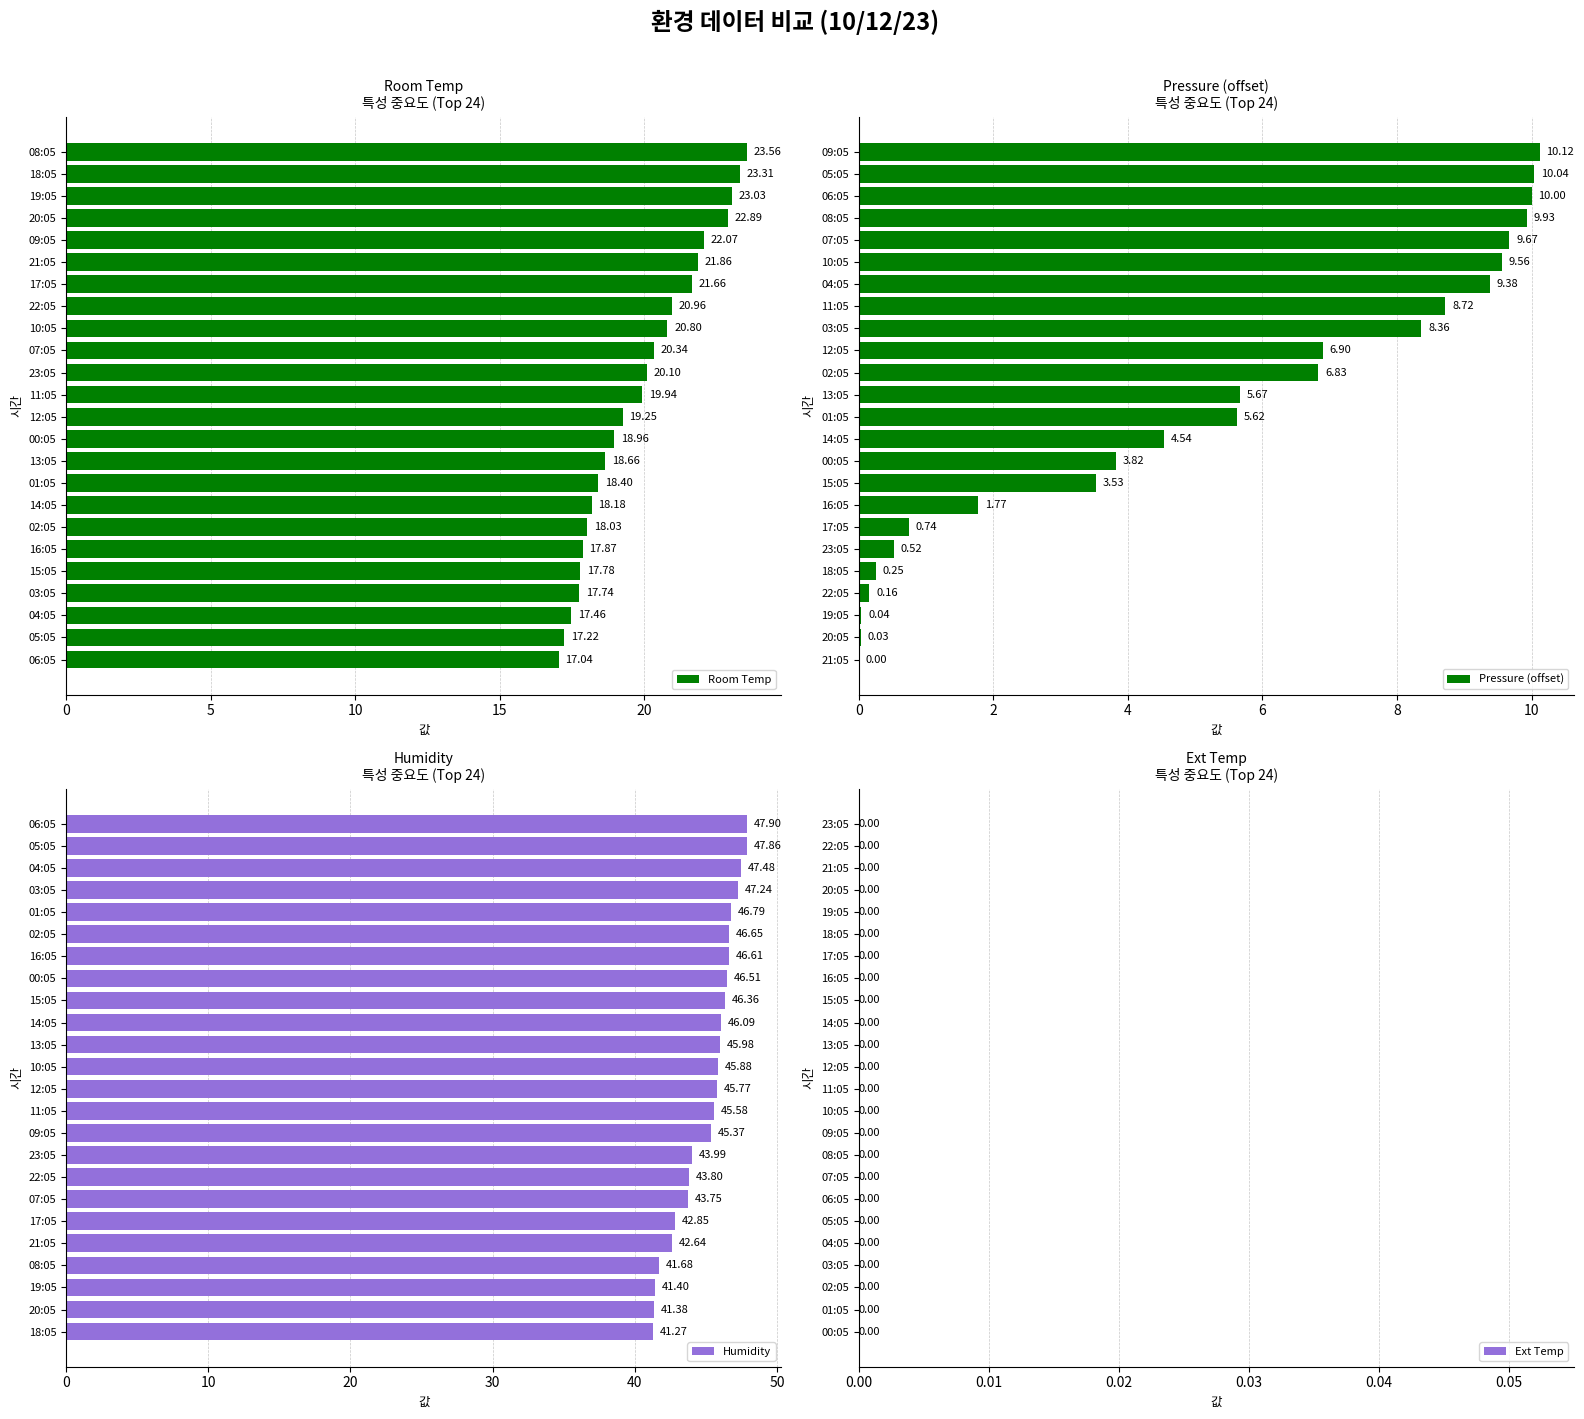

List the labels in order of Room Temp value, largest first.

08:05, 18:05, 19:05, 20:05, 09:05, 21:05, 17:05, 22:05, 10:05, 07:05, 23:05, 11:05, 12:05, 00:05, 13:05, 01:05, 14:05, 02:05, 16:05, 15:05, 03:05, 04:05, 05:05, 06:05